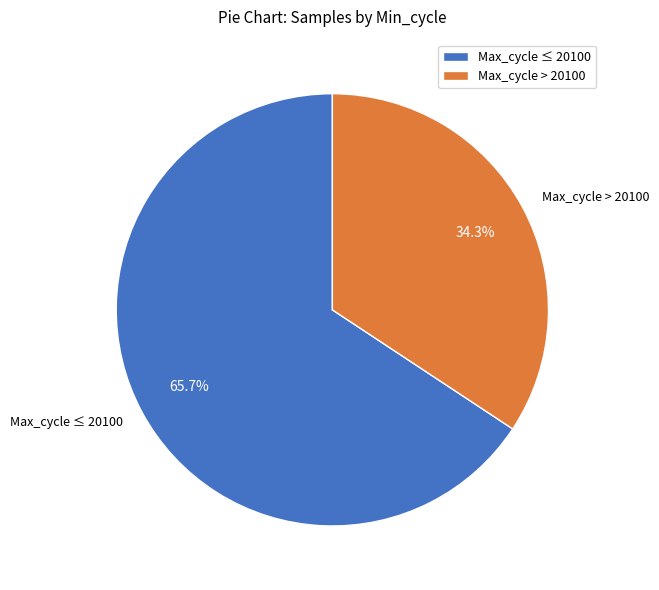

Approximately how many times larger is the value at Max_cycle > 20100 compared to Max_cycle ≤ 20100?

0.5